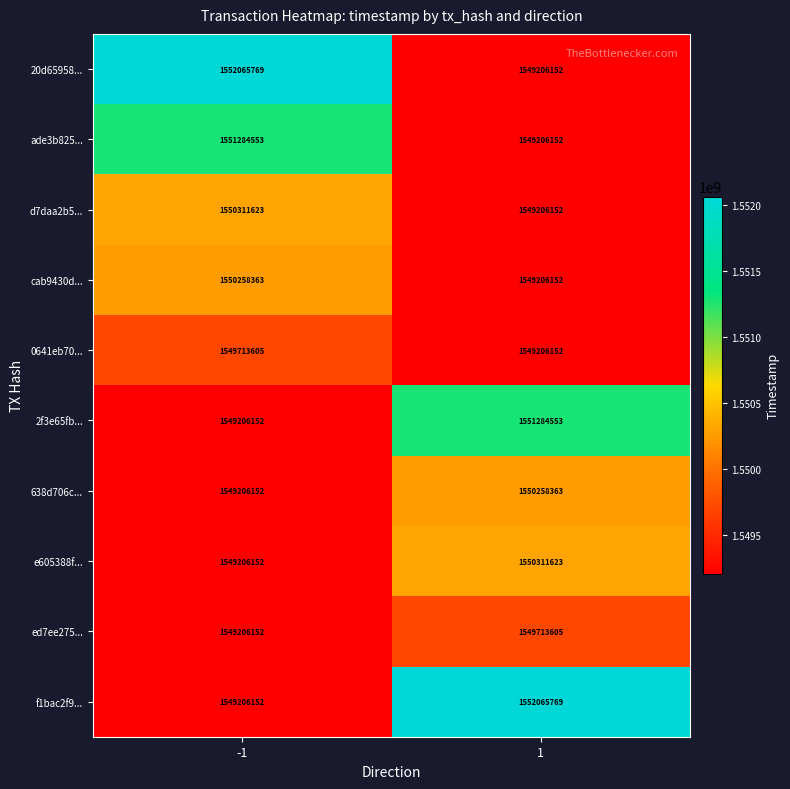

What is the spread (max minus min) of values at 1?

2859617